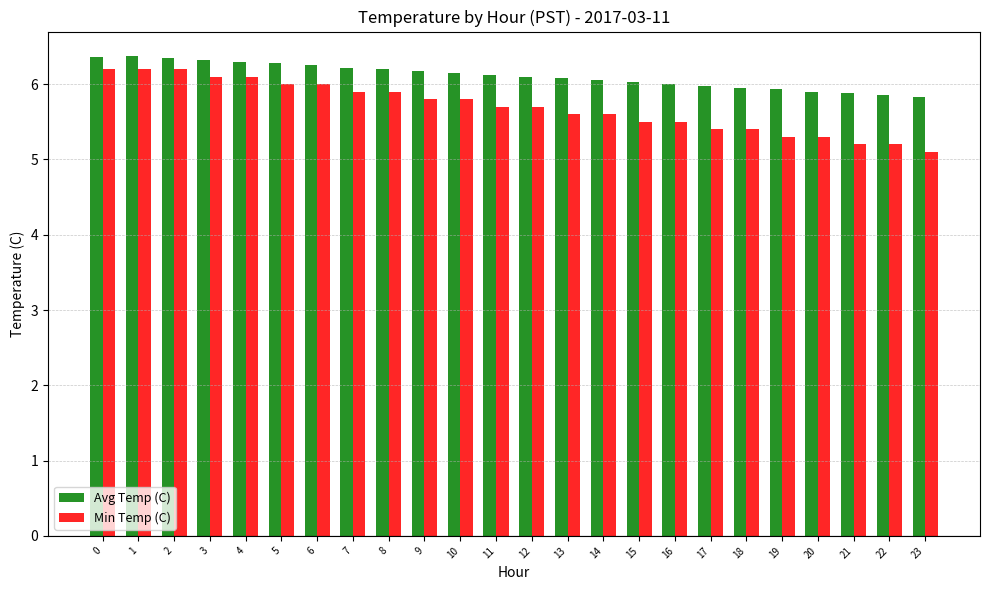

What is the sum of all Min Temp (C) values?

136.7